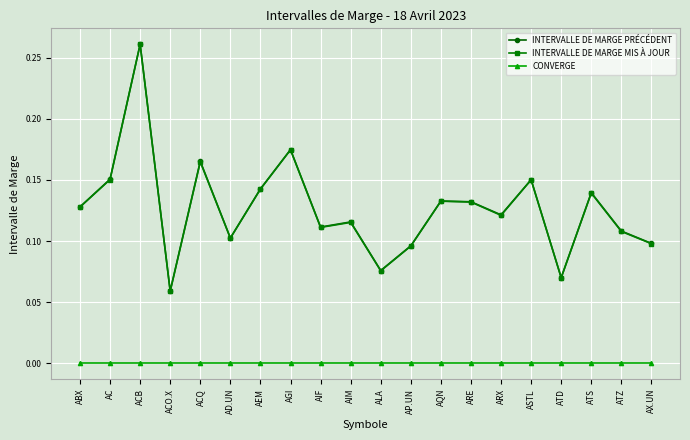

Count the INTERVALLE DE MARGE PRÉCÉDENT values in the range 0 to 1.

20